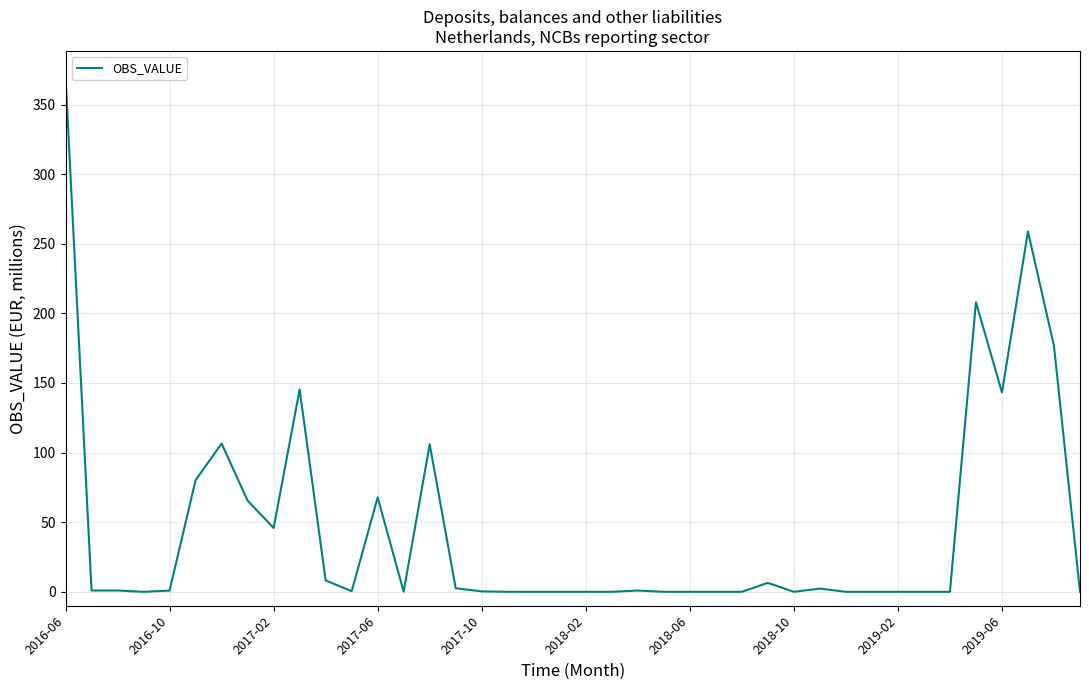

What is the difference between the maximum and minimum values?

370.0